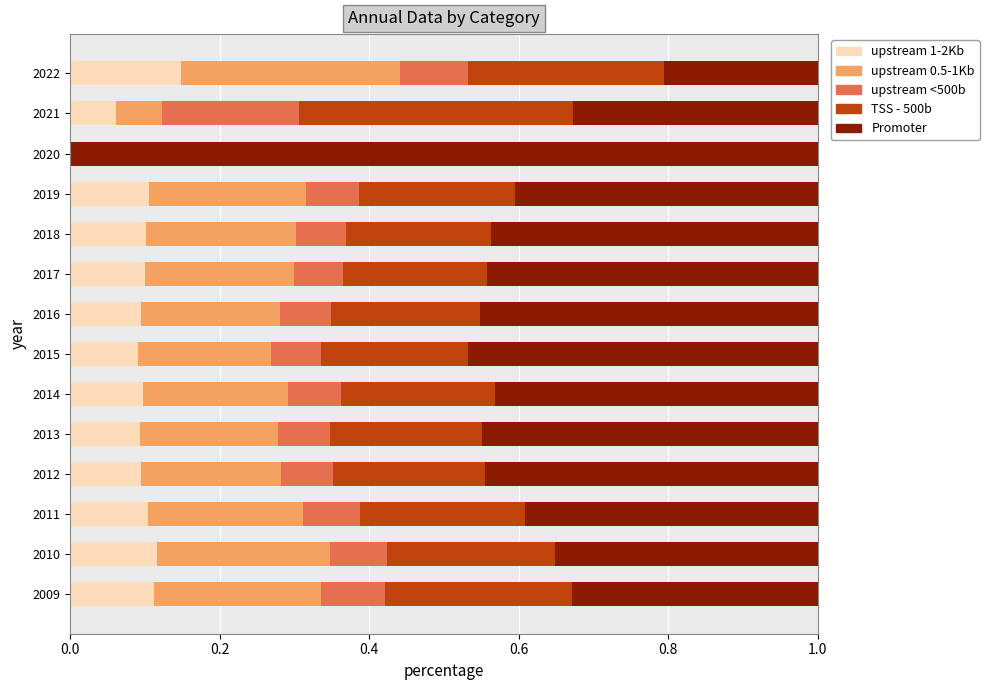

What is the total value across all series at 2022?

1.0